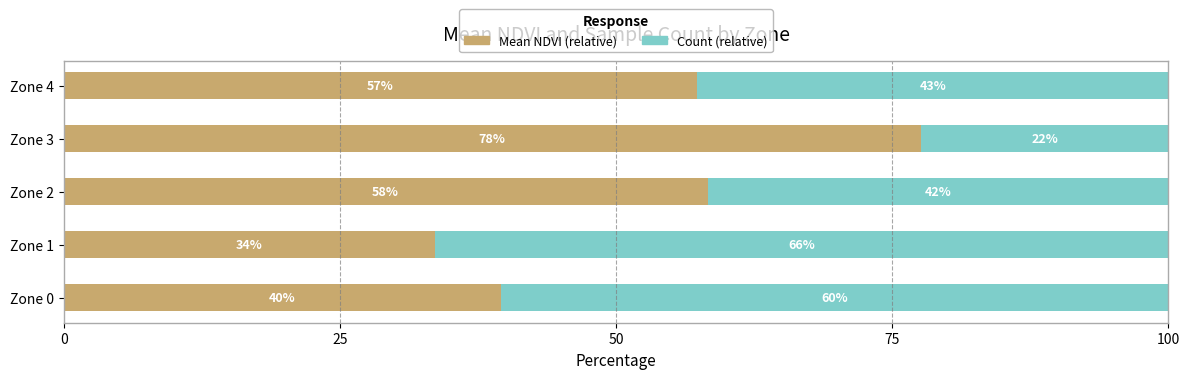

What is the value of the Mean NDVI (relative) bar at the 1st from the left?

39.5